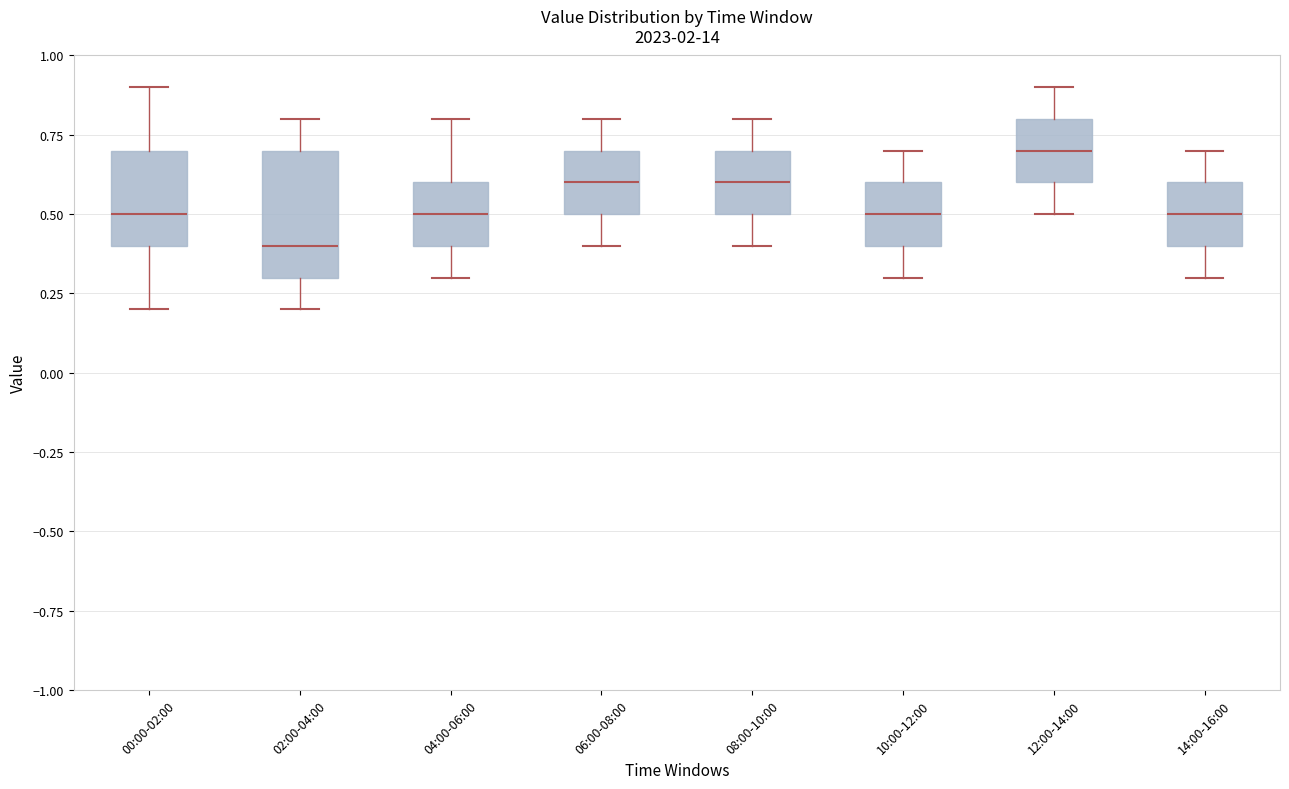

Which box's median line is the lowest?

02:00-04:00